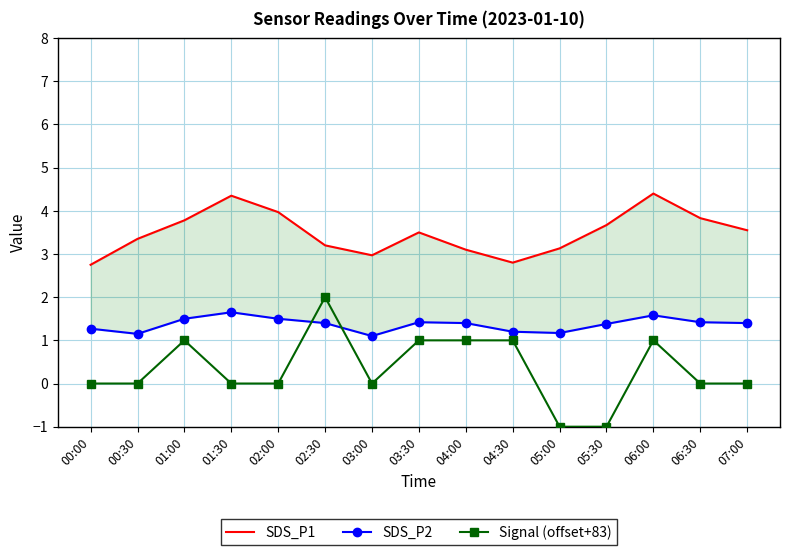

Read the SDS_P1 value at 05:30.

3.7